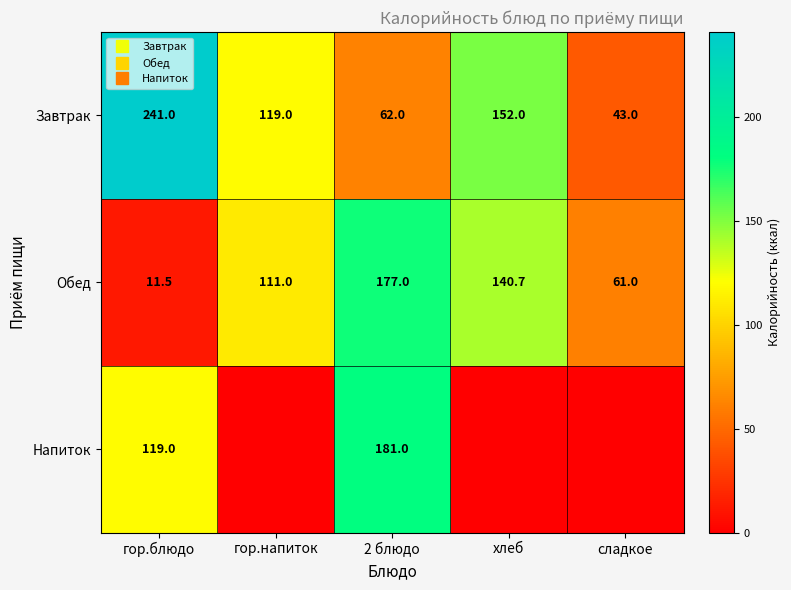

What is the approximate value of Завтрак at гор.блюдо?

241.0